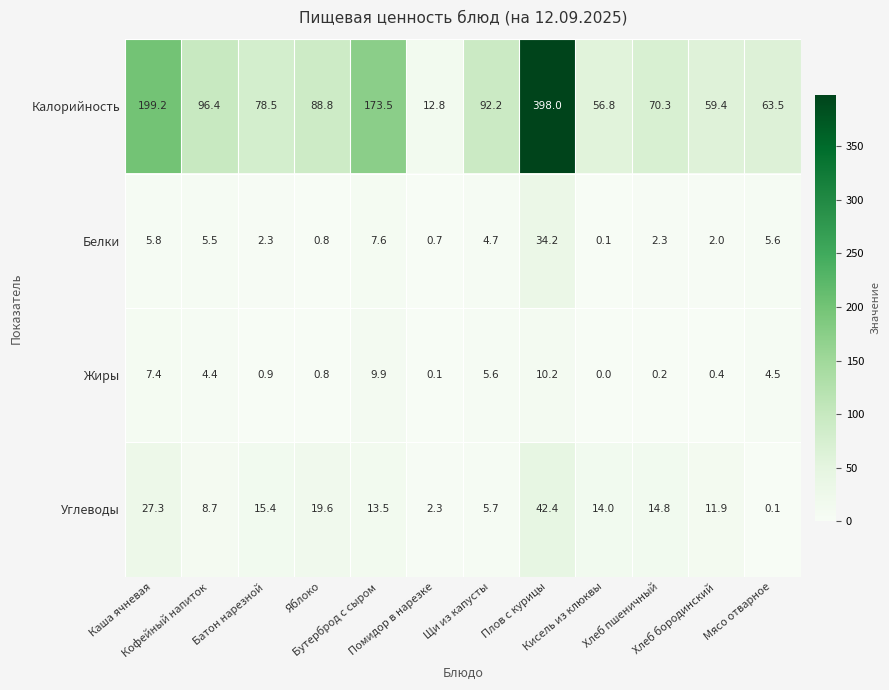

Between Помидор в нарезке and Плов с курицы, which series saw the biggest shift?

Калорийность